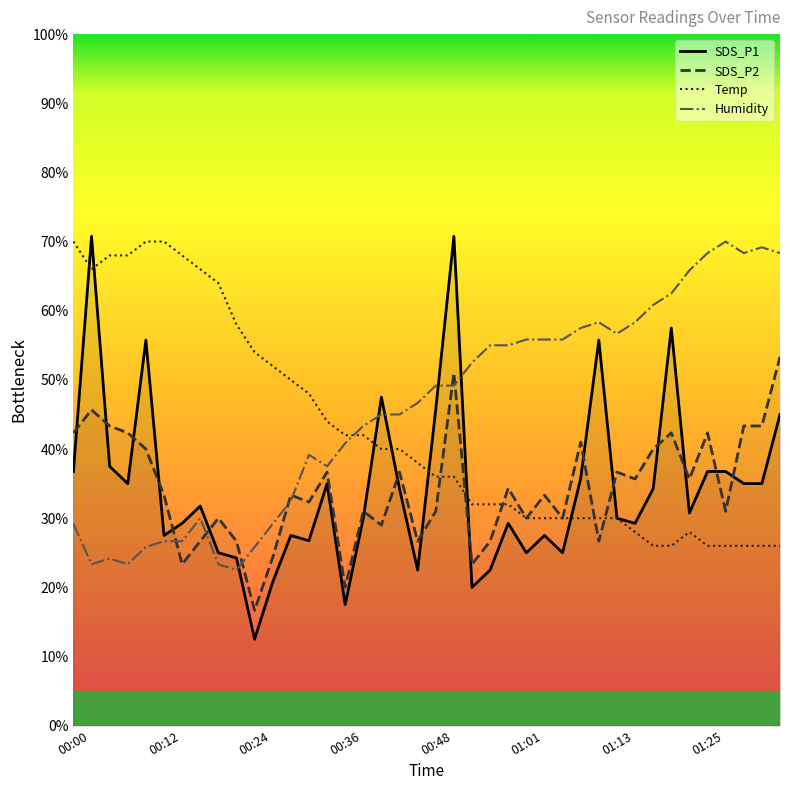

How many data points in SDS_P2 are above 33?

22